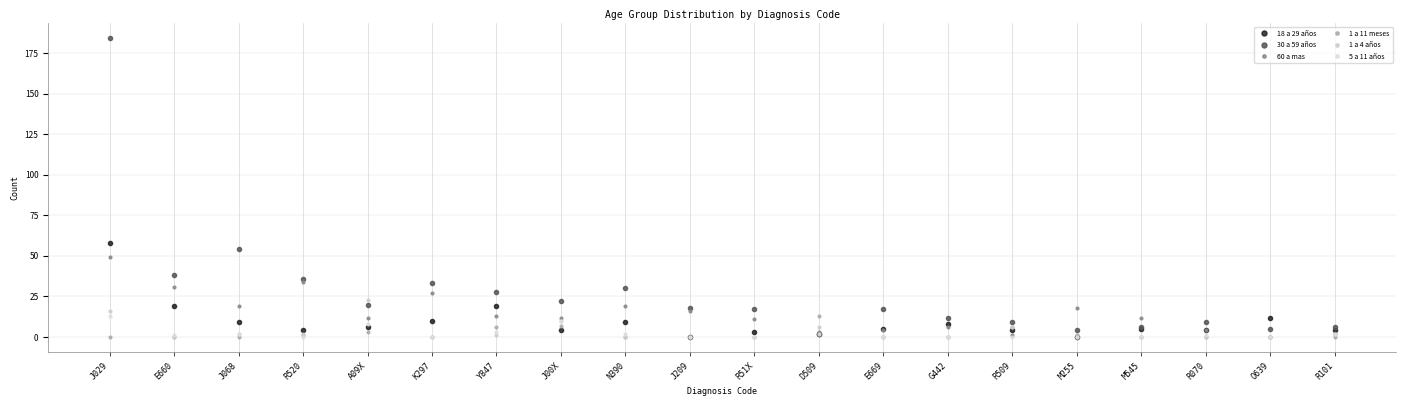

What is the label of the 6th point from the right?

R509